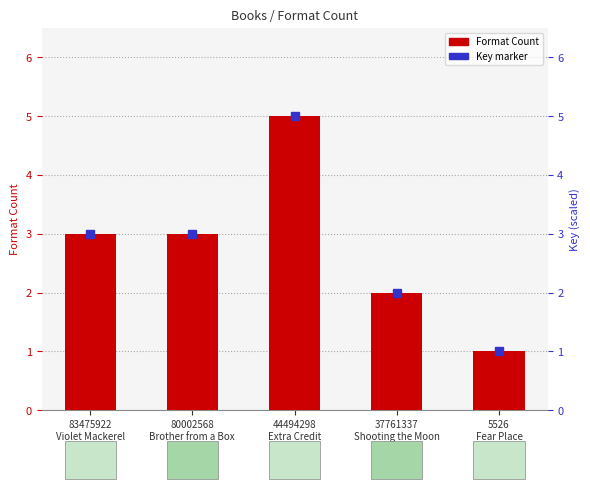

How many bars are there in total?

5